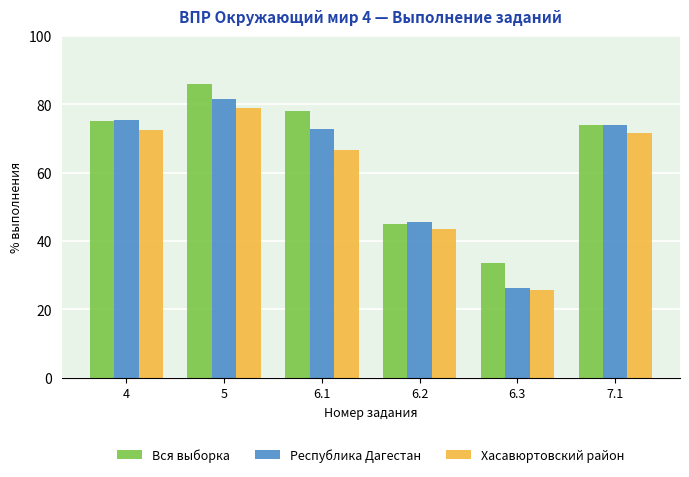

What are all the series names shown in the legend?

Вся выборка, Республика Дагестан, Хасавюртовский район